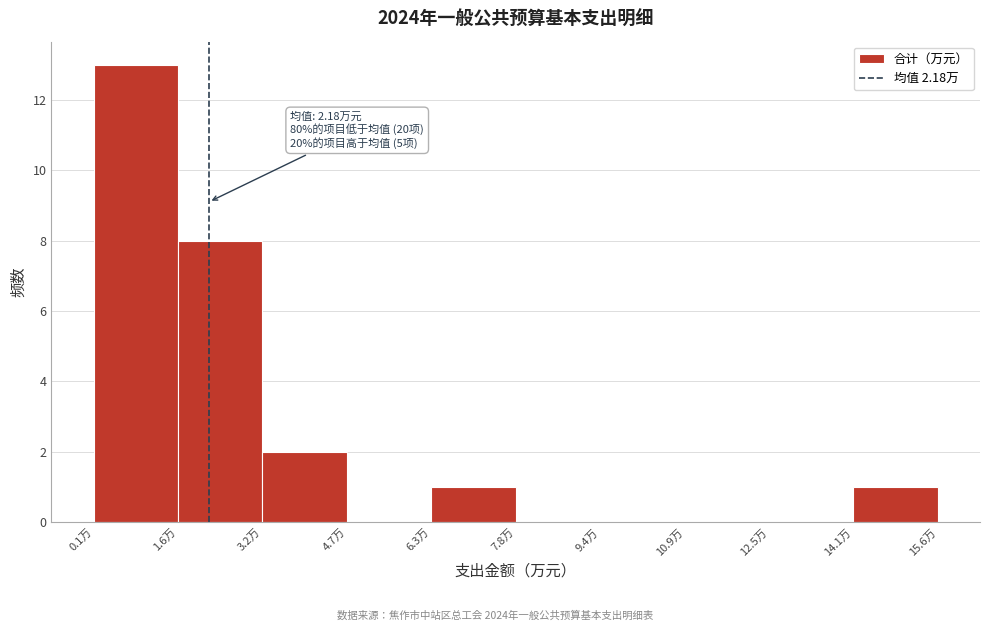

Which range on the x-axis has the tallest bar?

0.0 to 1.6